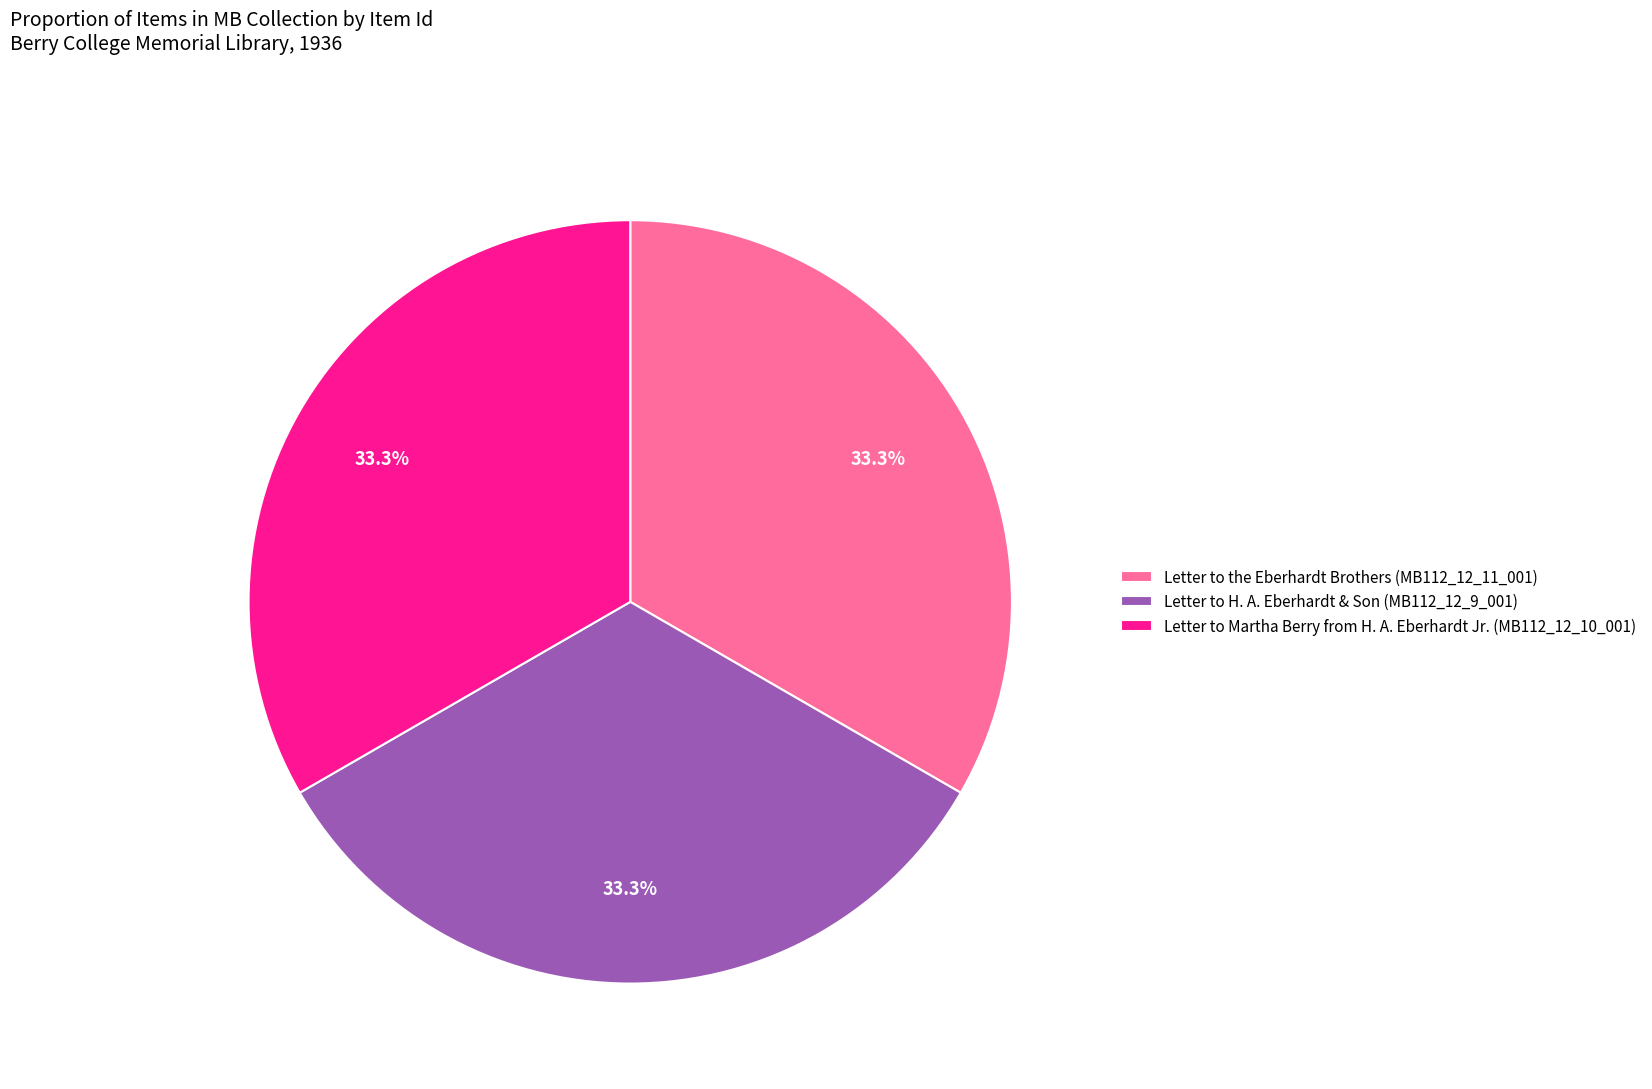

True or false: Letter to Martha Berry from H. A. Eberhardt Jr. (MB112_12_10_001) accounts for 33% of the total.

True